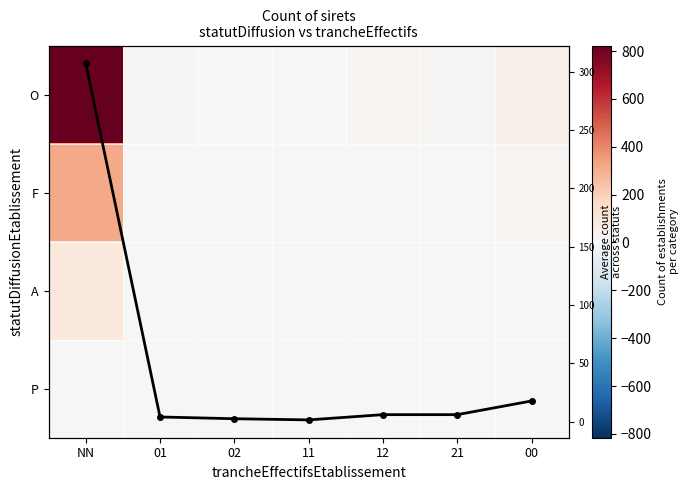

What is the highest value of the O series?

823.0